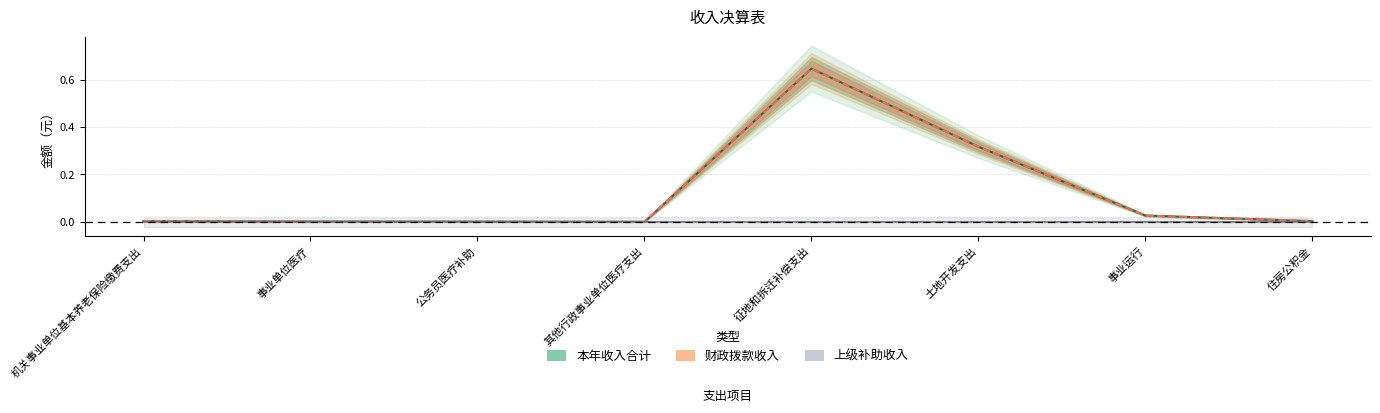

The 上级补助收入 series shows 0.0 at 征地和拆迁补偿支出. True or false?

True